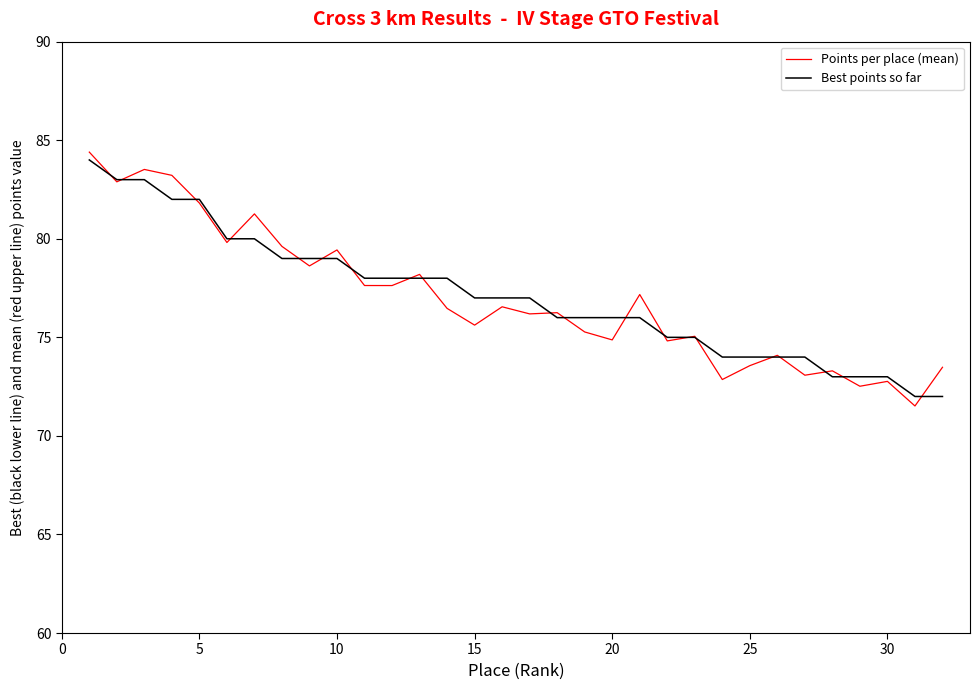

What is the lowest value of the Best points so far series?

72.0